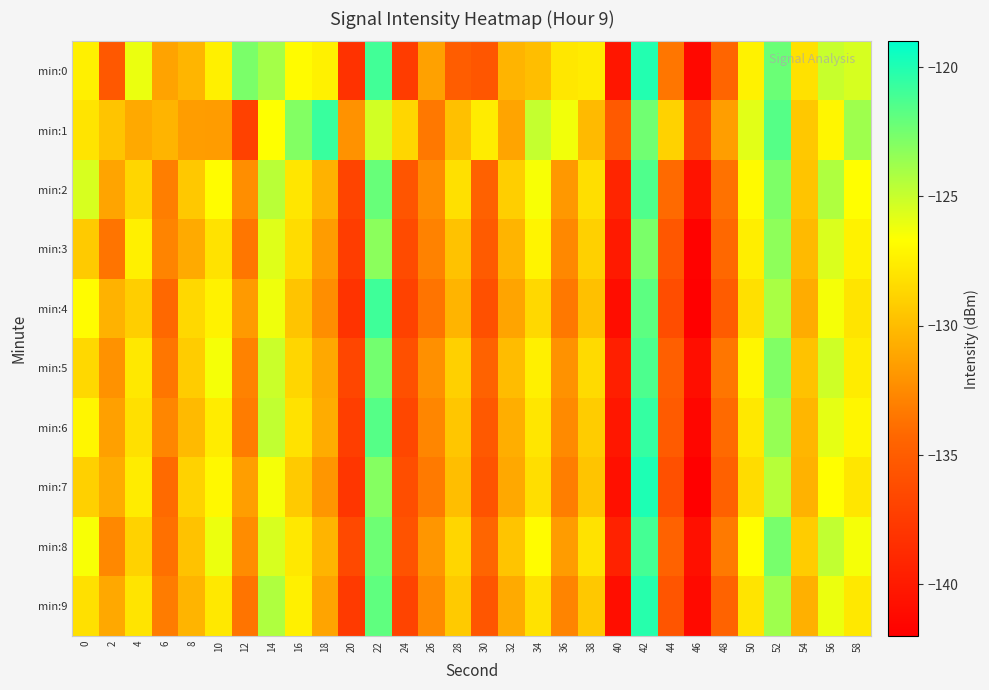

Reading right to left, extract all data points from this chart.

min:0: 58=-125.5	56=-125.0	54=-128.2	52=-122.2	50=-127.3	48=-134.3	46=-141.4	44=-133.5	42=-120.0	40=-140.3	38=-127.7	36=-127.9	34=-129.9	32=-130.4	30=-135.5	28=-135.0	26=-131.4	24=-137.4	22=-121.0	20=-138.2	18=-127.3	16=-126.9	14=-124.0	12=-122.7	10=-127.4	8=-130.3	6=-131.2	4=-126.1	2=-135.3	0=-127.4
min:1: 58=-123.8	56=-127.1	54=-129.4	52=-121.6	50=-125.8	48=-131.5	46=-136.7	44=-128.9	42=-122.4	40=-135.2	38=-130.1	36=-126.3	34=-124.9	32=-131.2	30=-127.6	28=-129.8	26=-133.4	24=-128.7	22=-125.3	20=-132.1	18=-120.8	16=-122.9	14=-126.7	12=-137.1	10=-131.6	8=-131.6	6=-130.4	4=-131.0	2=-129.6	0=-128.0
min:2: 58=-126.7	56=-124.3	54=-129.6	52=-122.8	50=-126.9	48=-133.7	46=-140.5	44=-134.1	42=-121.4	40=-139.2	38=-128.3	36=-131.8	34=-126.5	32=-129.1	30=-134.7	28=-128.2	26=-132.4	24=-135.6	22=-122.1	20=-136.8	18=-130.5	16=-127.9	14=-124.6	12=-132.3	10=-126.8	8=-129.4	6=-133.1	4=-128.7	2=-131.2	0=-125.5
min:3: 58=-127.3	56=-125.6	54=-130.1	52=-123.3	50=-127.5	48=-134.2	46=-141.8	44=-135.4	42=-122.7	40=-140.0	38=-129.0	36=-132.6	34=-127.2	32=-130.4	30=-135.1	28=-129.7	26=-132.9	24=-136.3	22=-123.2	20=-137.4	18=-131.6	16=-128.4	14=-125.7	12=-133.5	10=-128.1	8=-130.9	6=-132.8	4=-127.4	2=-133.6	0=-129.3
min:4: 58=-128.0	56=-126.4	54=-130.8	52=-124.1	50=-128.2	48=-135.0	46=-142.1	44=-136.2	42=-121.8	40=-141.0	38=-129.8	36=-133.4	34=-128.6	32=-131.2	30=-135.9	28=-130.4	26=-133.6	24=-137.0	22=-120.9	20=-138.1	18=-132.3	16=-129.6	14=-126.2	12=-131.7	10=-127.3	8=-128.6	6=-134.2	4=-129.1	2=-130.5	0=-126.8
min:5: 58=-127.6	56=-125.2	54=-129.7	52=-122.9	50=-127.1	48=-133.5	46=-140.9	44=-134.8	42=-121.3	40=-139.6	38=-128.5	36=-132.1	34=-127.4	32=-130.0	30=-134.6	28=-129.0	26=-132.2	24=-135.9	22=-122.5	20=-136.7	18=-131.0	16=-128.7	14=-125.1	12=-132.9	10=-126.4	8=-129.2	6=-133.5	4=-127.8	2=-132.1	0=-128.6
min:6: 58=-127.1	56=-125.9	54=-130.3	52=-123.5	50=-127.8	48=-134.1	46=-141.5	44=-135.1	42=-120.6	40=-140.2	38=-129.2	36=-132.5	34=-127.9	32=-130.7	30=-135.3	28=-129.5	26=-132.7	24=-136.6	22=-121.6	20=-137.3	18=-130.8	16=-128.1	14=-124.8	12=-133.2	10=-127.6	8=-130.1	6=-132.7	4=-128.2	2=-131.4	0=-127.1
min:7: 58=-127.9	56=-126.7	54=-130.5	52=-124.5	50=-128.4	48=-134.7	46=-142.3	44=-135.9	42=-119.9	40=-140.7	38=-129.6	36=-133.1	34=-128.3	32=-131.0	30=-135.7	28=-129.9	26=-133.3	24=-136.1	22=-123.0	20=-137.9	18=-131.9	16=-129.3	14=-126.4	12=-131.5	10=-127.0	8=-128.9	6=-134.1	4=-127.6	2=-130.8	0=-129.0
min:8: 58=-126.4	56=-124.8	54=-129.2	52=-122.6	50=-126.7	48=-133.3	46=-140.7	44=-134.6	42=-121.1	40=-139.4	38=-128.1	36=-131.6	34=-126.8	32=-129.6	30=-134.4	28=-128.7	26=-131.9	24=-135.7	22=-122.3	20=-136.5	18=-130.4	16=-127.8	14=-125.5	12=-132.4	10=-126.1	8=-129.7	6=-133.8	4=-128.9	2=-132.6	0=-126.5
min:9: 58=-127.8	56=-126.1	54=-130.6	52=-123.8	50=-128.0	48=-134.5	46=-141.2	44=-135.6	42=-120.2	40=-140.9	38=-129.4	36=-132.8	34=-128.1	32=-130.9	30=-135.5	28=-129.3	26=-132.5	24=-136.8	22=-121.9	20=-137.6	18=-131.2	16=-127.4	14=-124.3	12=-133.6	10=-127.8	8=-130.4	6=-133.2	4=-128.0	2=-131.0	0=-128.2